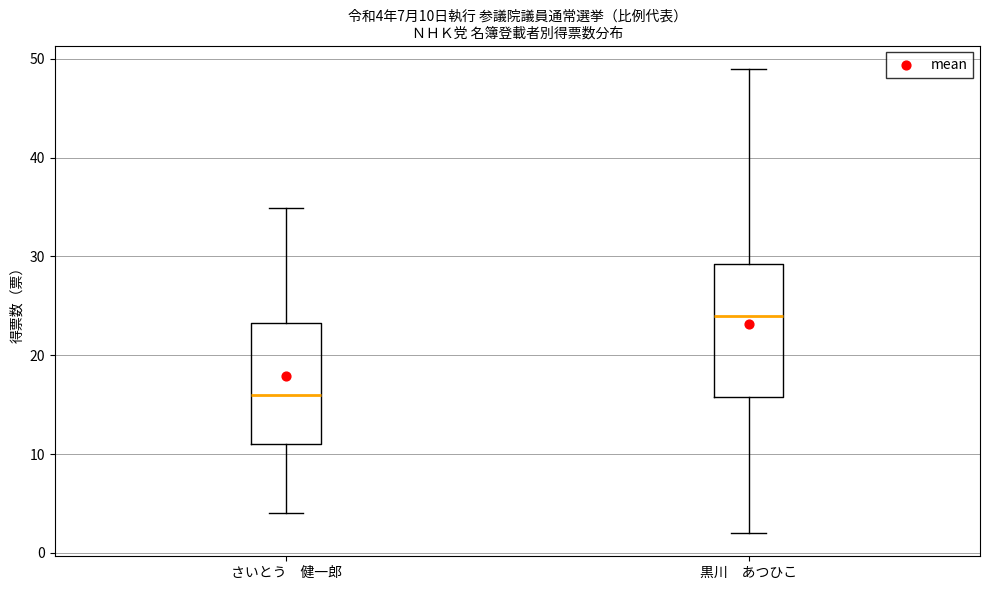

Which box's median line is the highest?

黒川 あつひこ